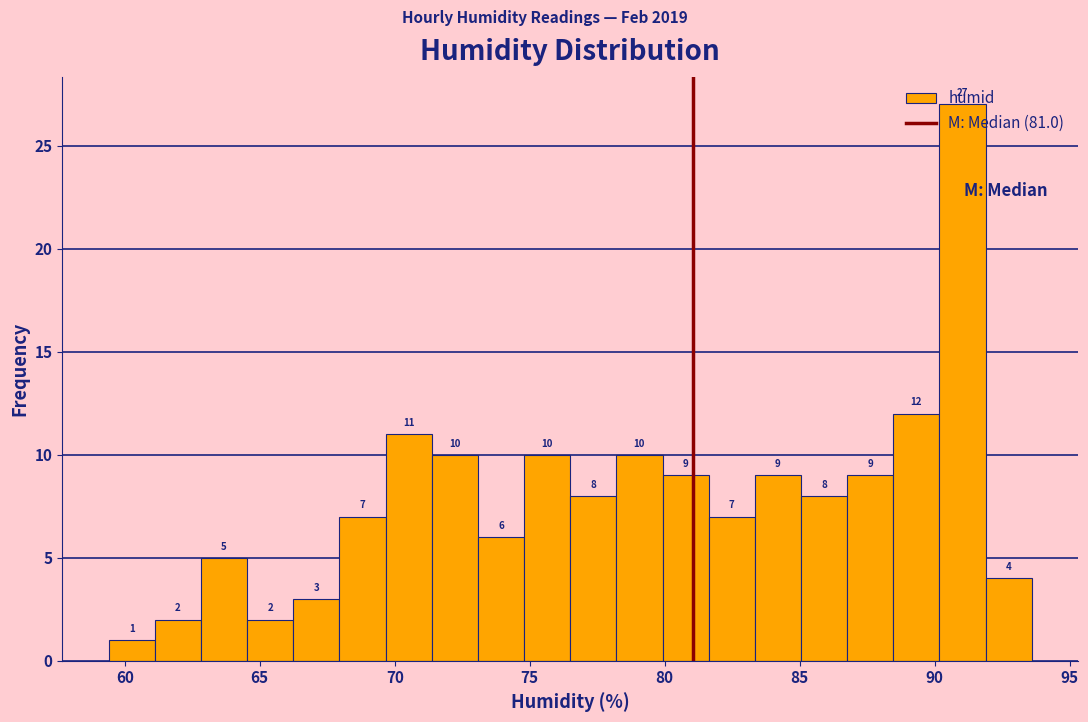

Around what value on the x-axis is the tallest bar? Give the approximate position of its centre, as read against the axis.

91.0